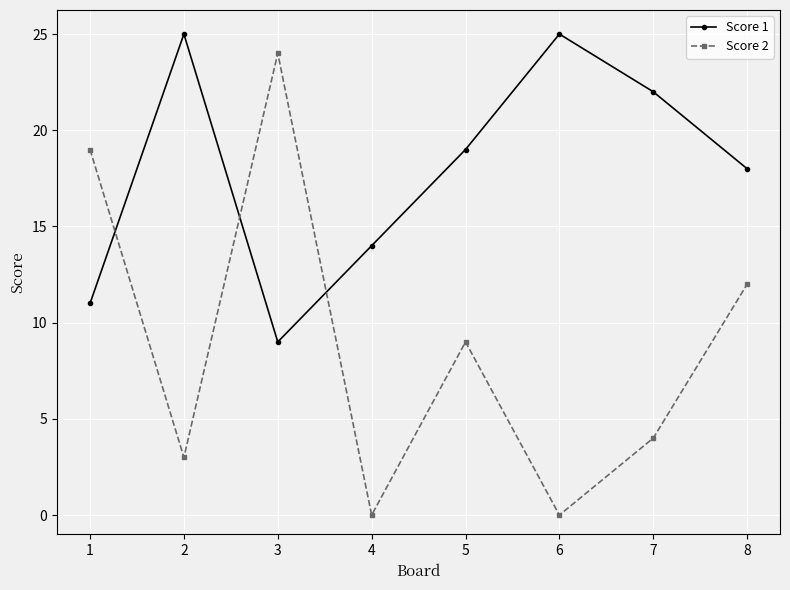

At 1, list the series in order from largest to smallest.

Score 2, Score 1